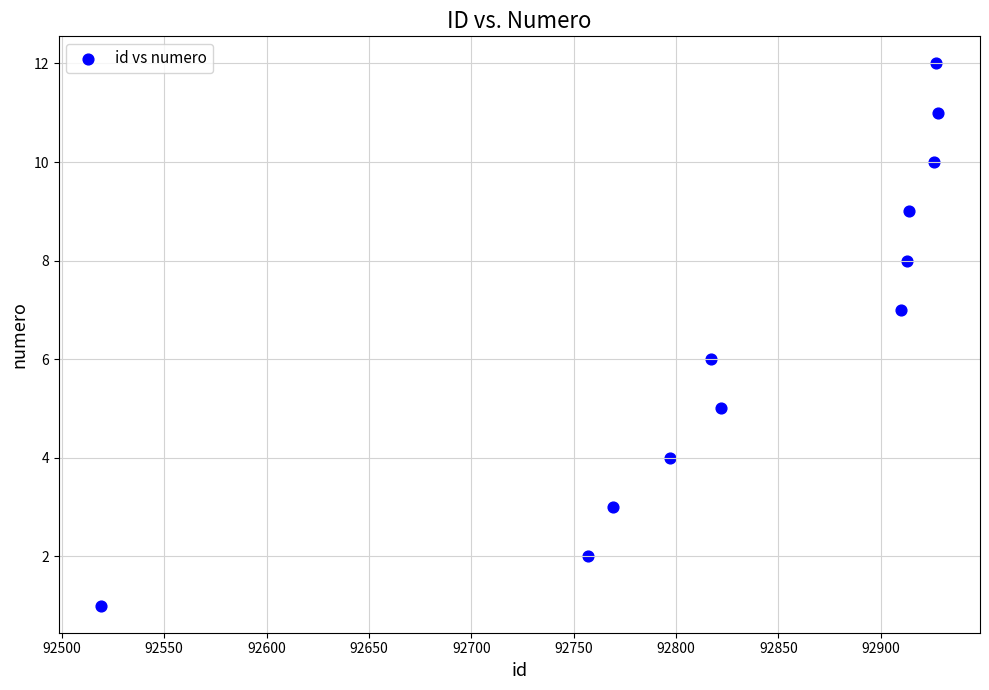

What is the range of X values (max minus min)?

409